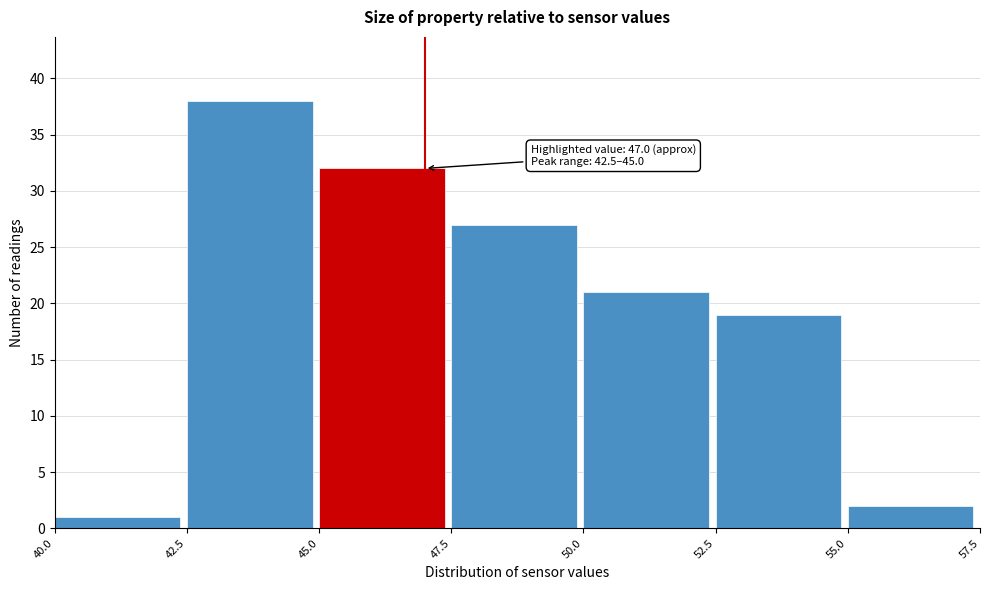

Which range on the x-axis has the tallest bar?

42.5 to 45.0